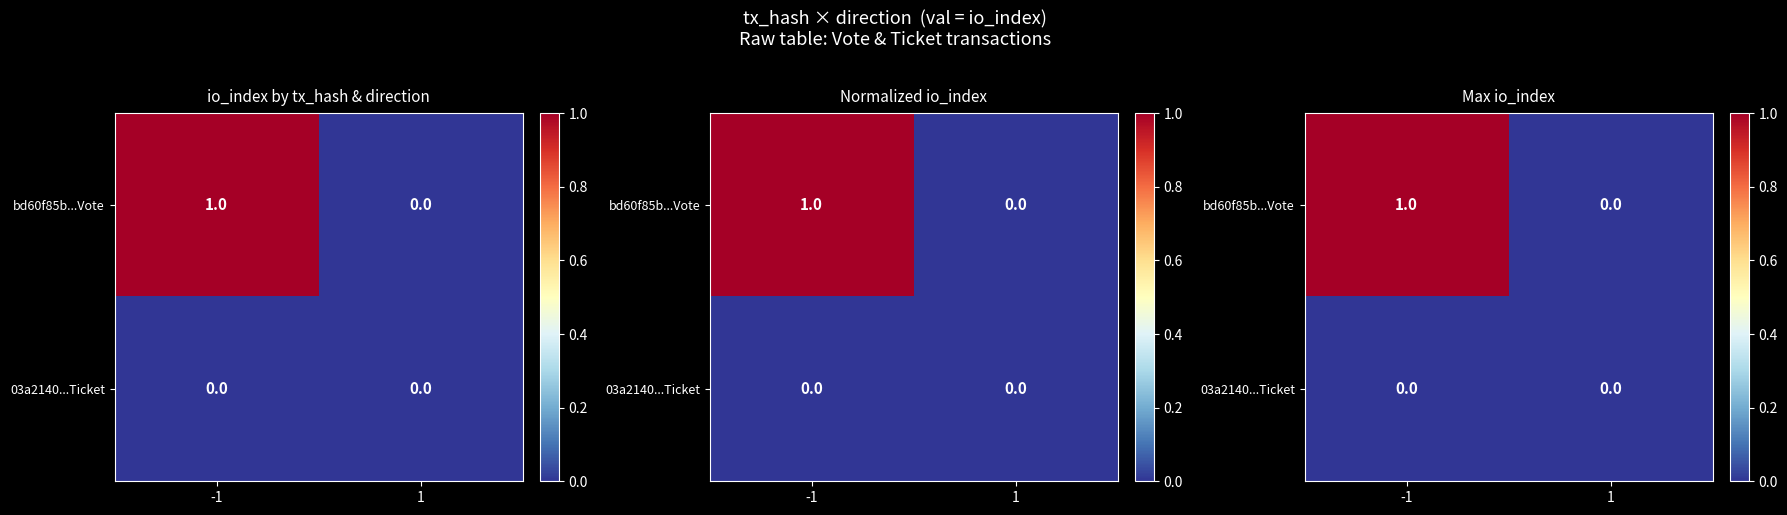

What is the spread (max minus min) of values at -1?

1